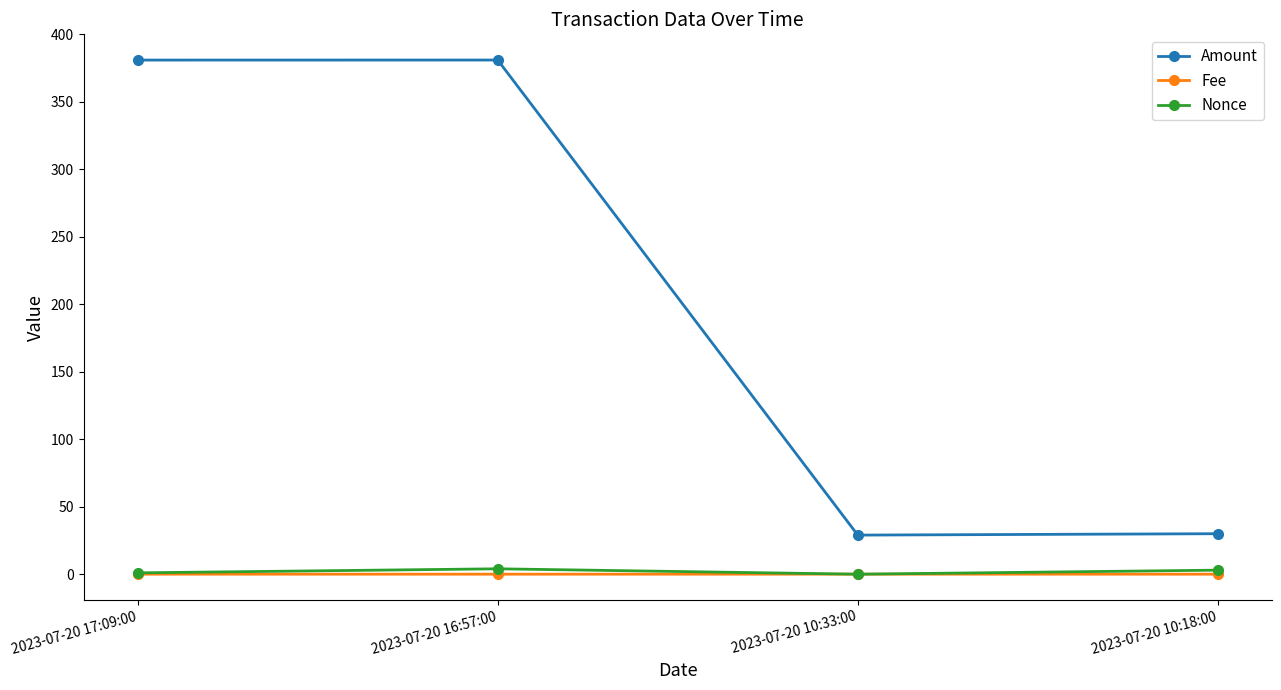

Which series has the largest total across all categories?

Amount